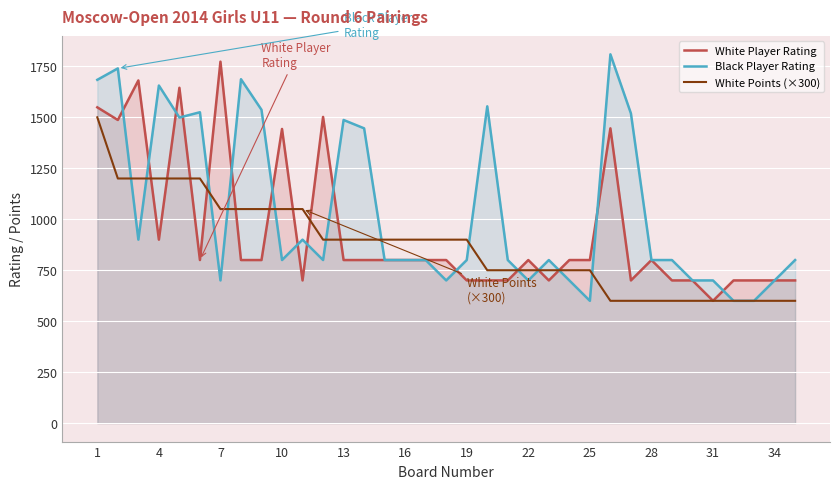

How many data points in White Points (×300) are less than 900?

16